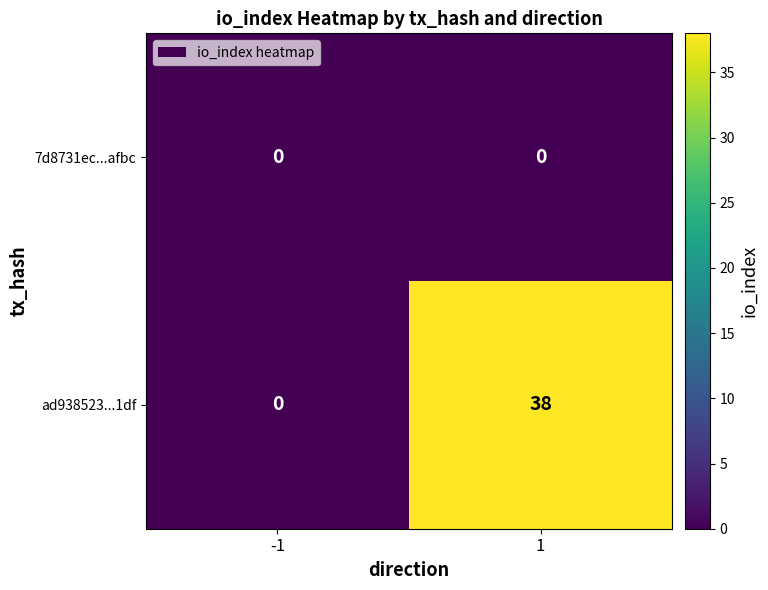

What is the average value of the ad938523...1df series?

19